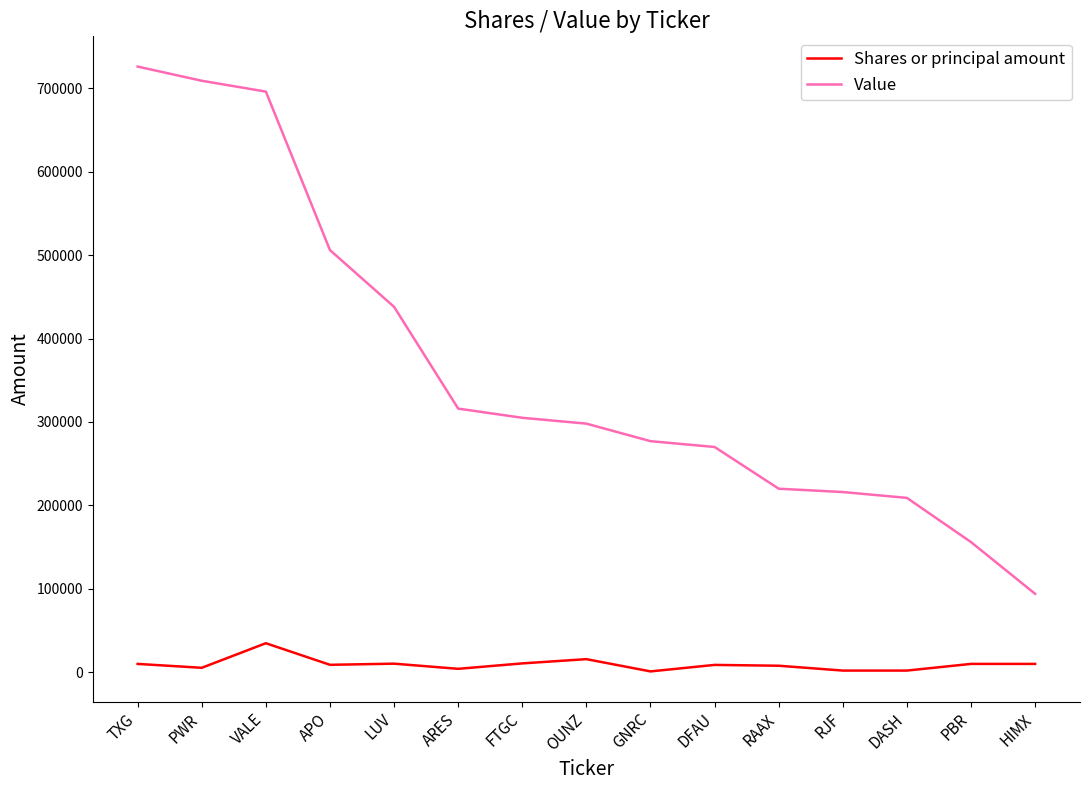

True or false: Shares or principal amount and Value intersect in this chart.

False